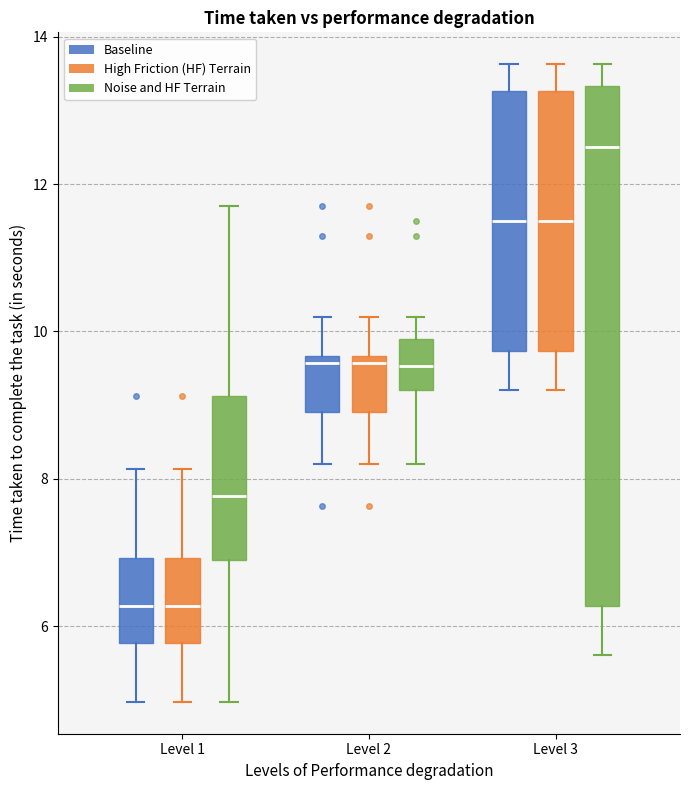

Reading left to right, transcribe this box plot: for each box, give where its median line is, the range the box spans, and where its two whiskers end, as read against the y-axis. The values are not printed on the chart, so give them approximately, as read against the axis.

Level 1 (Baseline): median 6.2, box 5.8 to 7.0, whiskers 5.0 to 8.2
Level 1 (High Friction (HF) Terrain): median 6.2, box 5.8 to 7.0, whiskers 5.0 to 8.2
Level 1 (Noise and HF Terrain): median 7.8, box 7.0 to 9.2, whiskers 5.0 to 11.8
Level 2 (Baseline): median 9.6 (just below the box's upper edge), box 9.0 to 9.6, whiskers 8.2 to 10.2
Level 2 (High Friction (HF) Terrain): median 9.6 (just below the box's upper edge), box 9.0 to 9.6, whiskers 8.2 to 10.2
Level 2 (Noise and HF Terrain): median 9.6, box 9.2 to 10.0, whiskers 8.2 to 10.2
Level 3 (Baseline): median 11.6, box 9.8 to 13.2, whiskers 9.2 to 13.6
Level 3 (High Friction (HF) Terrain): median 11.6, box 9.8 to 13.2, whiskers 9.2 to 13.6
Level 3 (Noise and HF Terrain): median 12.6, box 6.2 to 13.4, whiskers 5.6 to 13.6